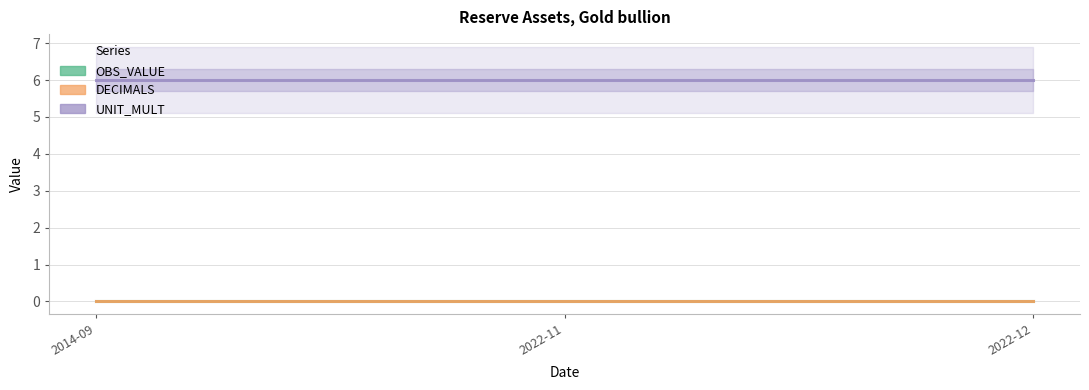

What are all the series names shown in the legend?

OBS_VALUE, DECIMALS, UNIT_MULT